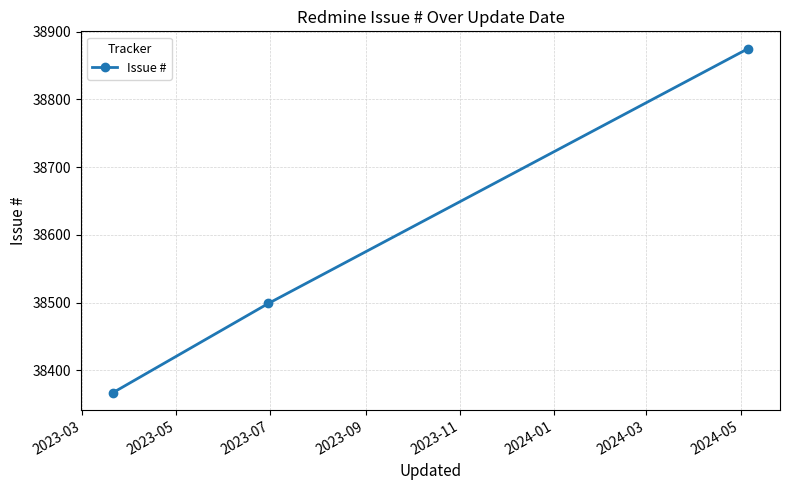

Count the values in the range 38367 to 38875.

3